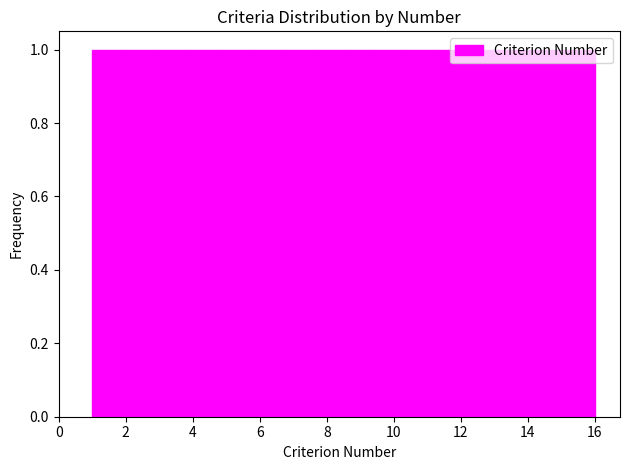

What is the height of the bar covering 11.4 to 12.2 on the x-axis? Neither the bar edges nor the heights are printed on the chart, so give them approximately, as read against the axes.

1